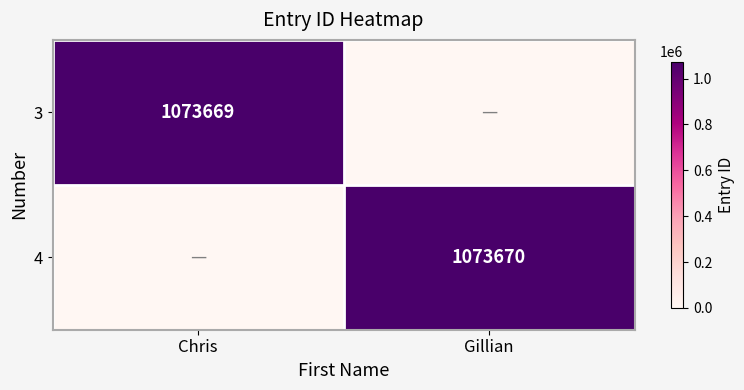

Is the value of 3 at Chris greater than the value of 4 at Gillian?

No